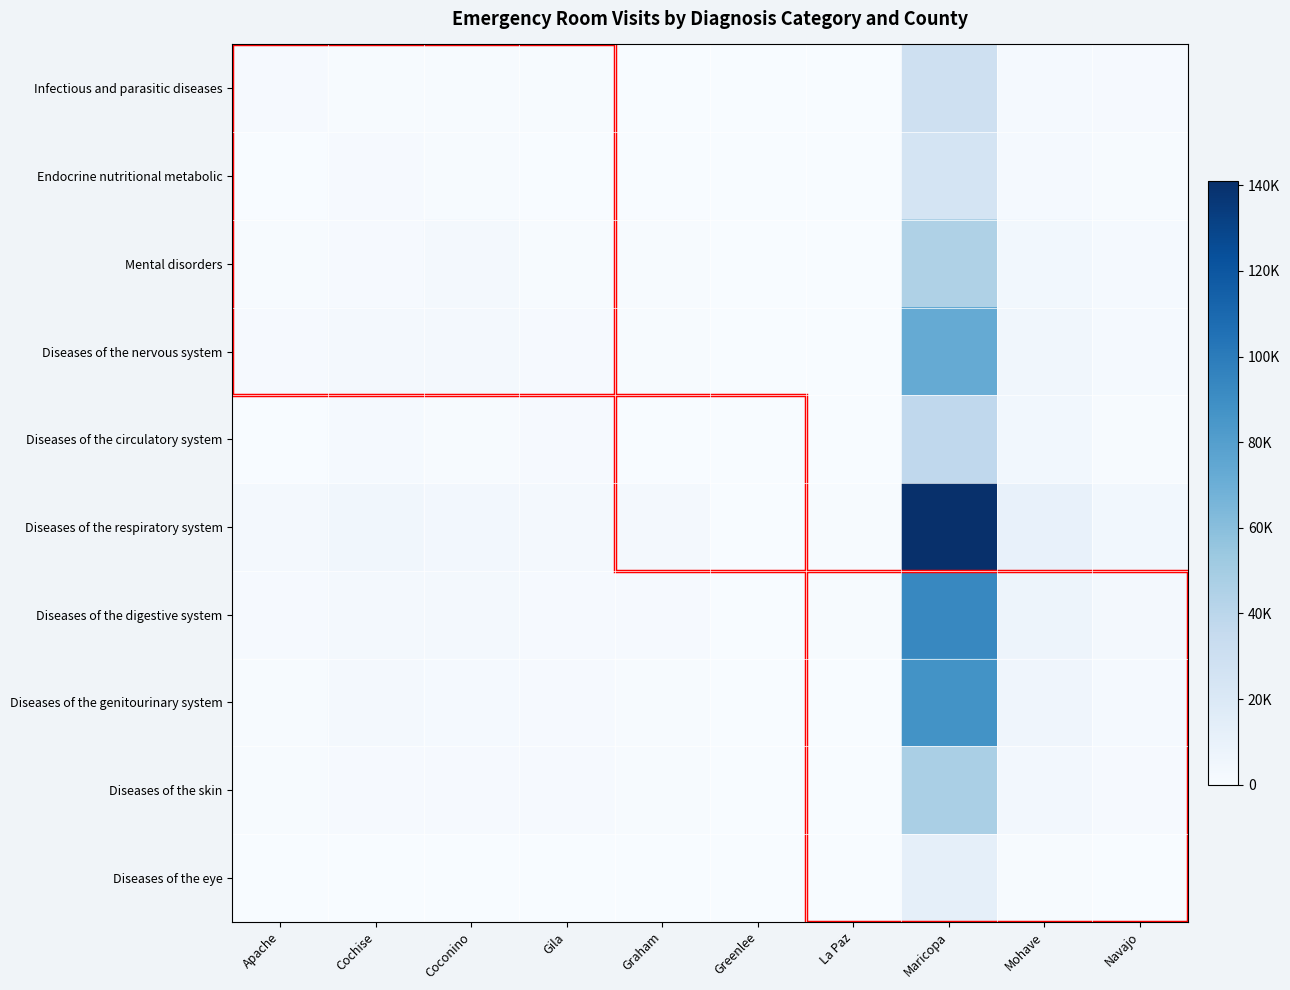

At Mohave, list the series in order from smallest to largest.

Diseases of the eye, Endocrine nutritional metabolic, Infectious and parasitic diseases, Diseases of the skin, Diseases of the circulatory system, Mental disorders, Diseases of the nervous system, Diseases of the genitourinary system, Diseases of the digestive system, Diseases of the respiratory system